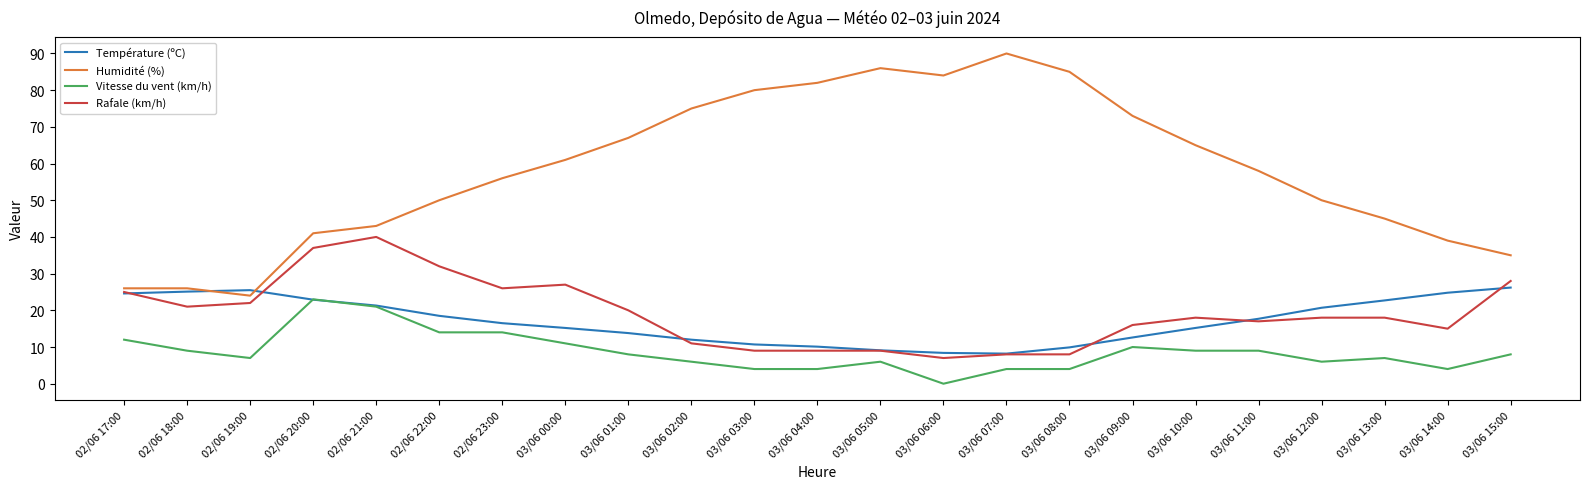

Is the value of Rafale (km/h) at 03/06 12:00 greater than the value of Vitesse du vent (km/h) at 03/06 03:00?

Yes